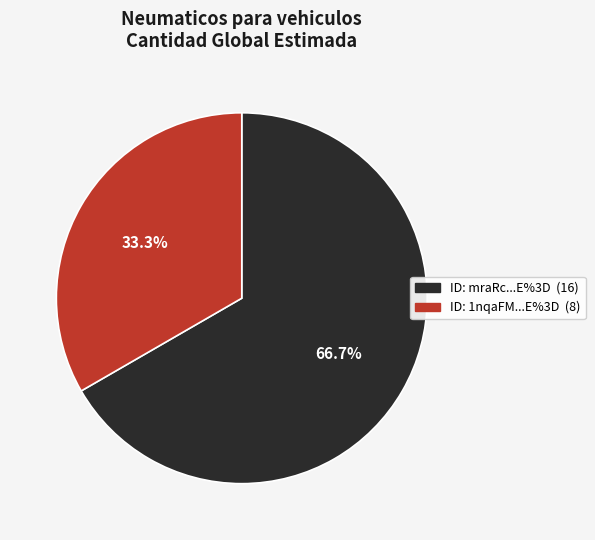

Is there a majority slice in this chart?

Yes